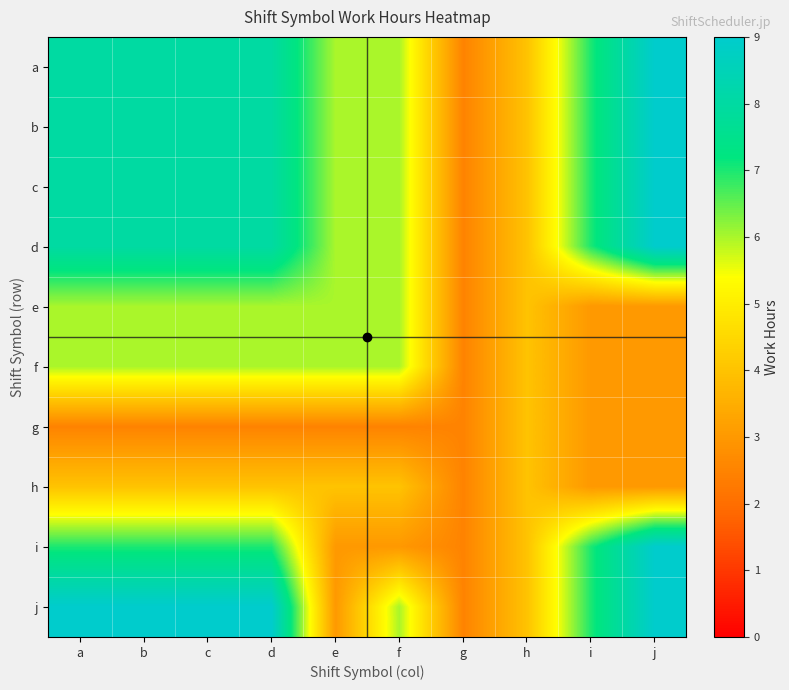

What is the spread (max minus min) of values at j?

6.0